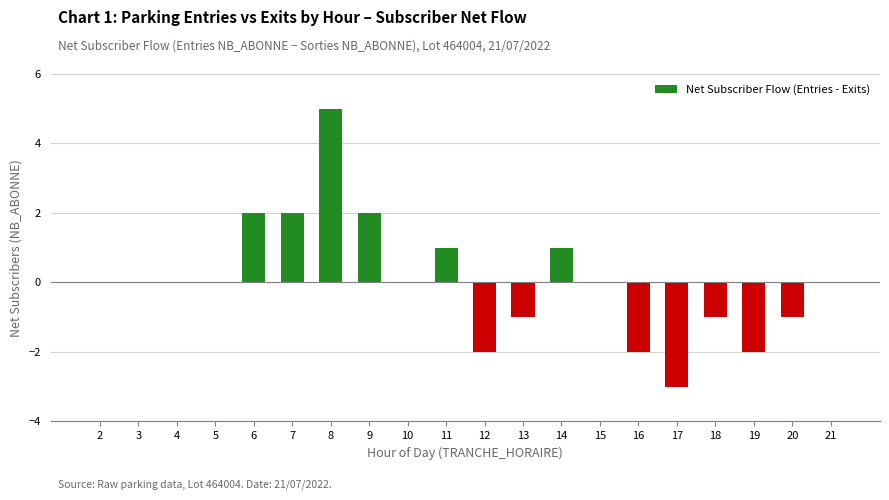

The value at 10 is 5. True or false?

False